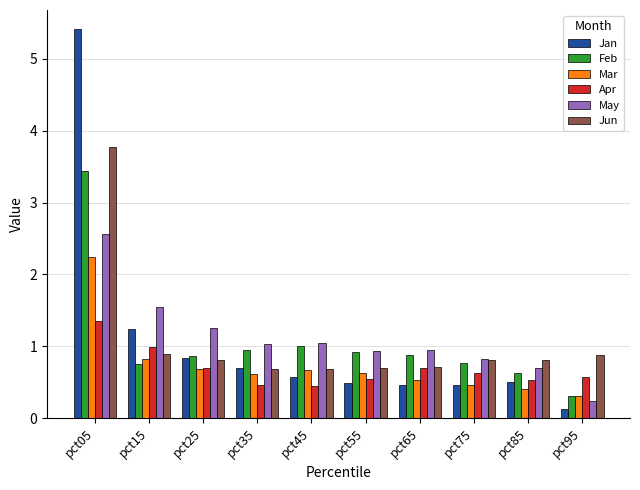

Count the number of data series in this chart.

6